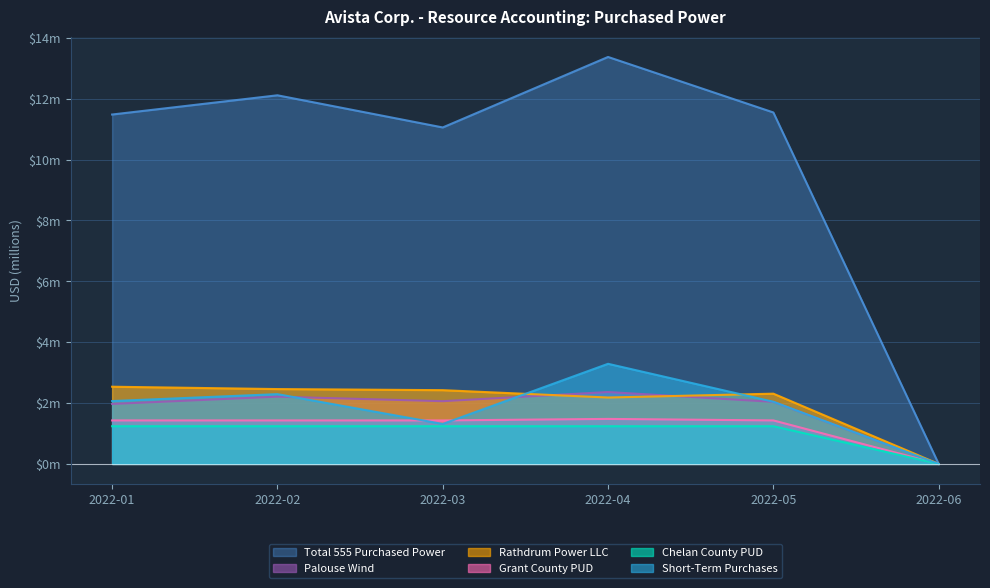

Is the value of Short-Term Purchases at 2022-02 greater than the value of Grant County PUD at 2022-01?

Yes